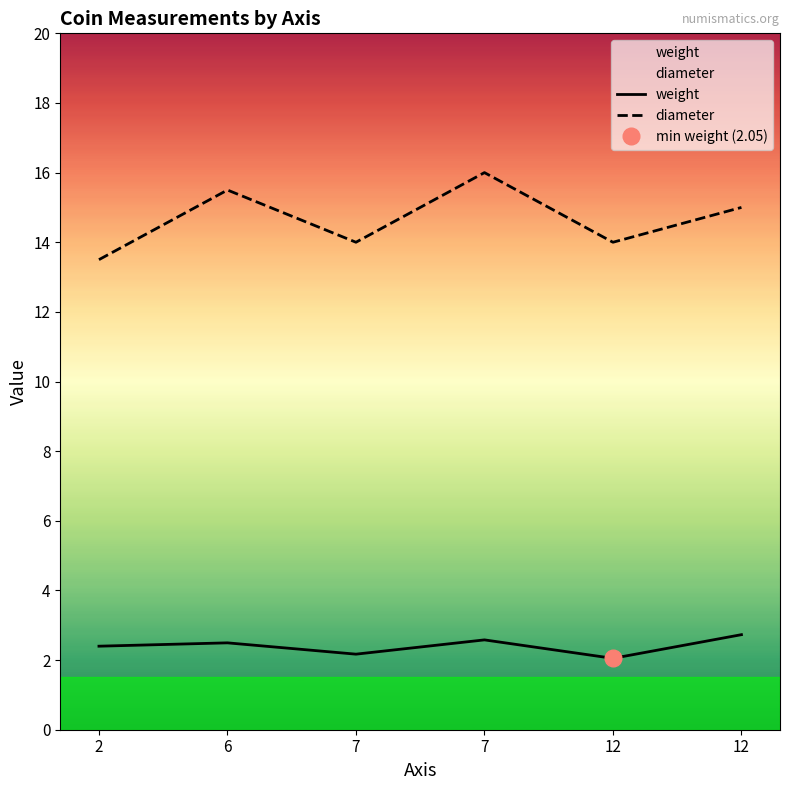

At which category does weight reach its first local peak?

6